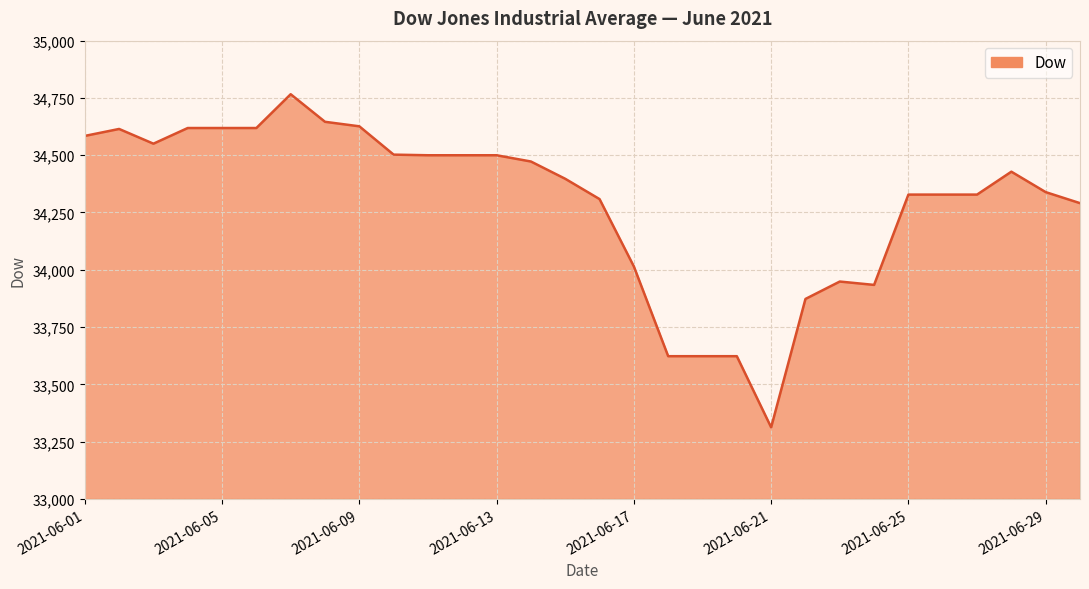

Count the number of values greater than 34428.

15